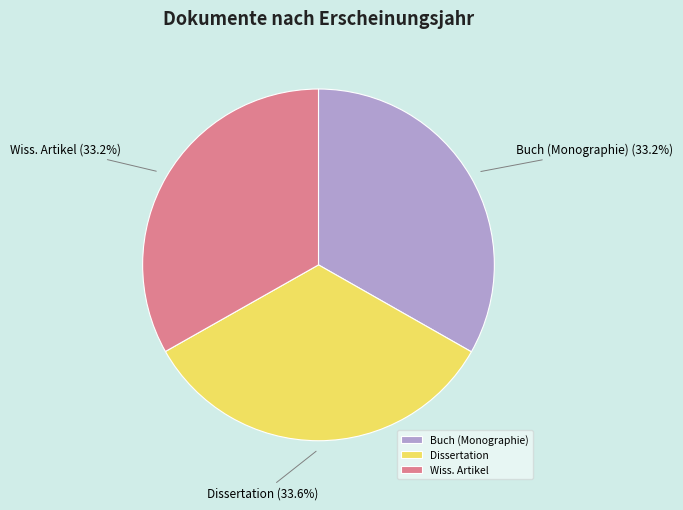

Do Wiss. Artikel and Dissertation together represent more than half of the pie?

Yes